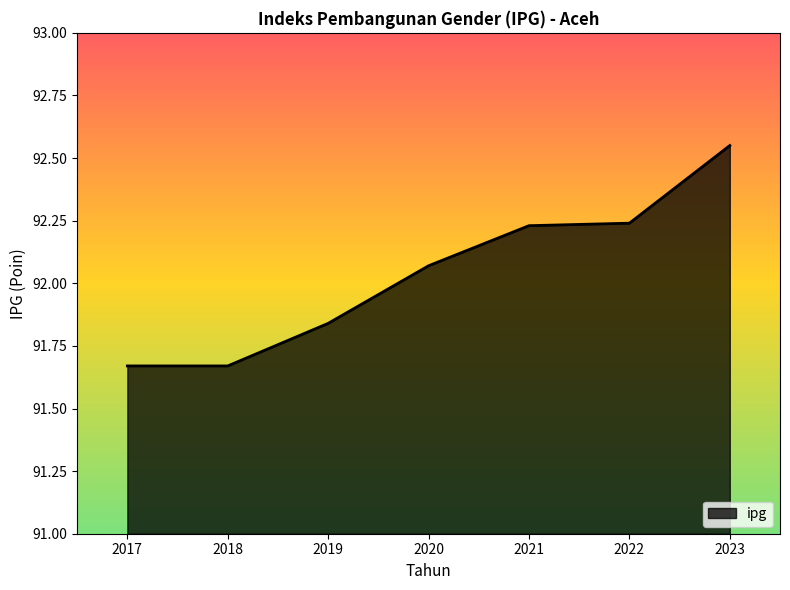

How many series are shown in this chart?

1